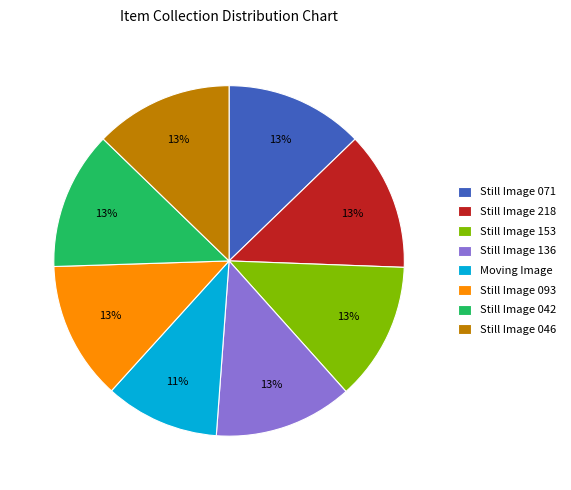

Approximately how many times larger is the value at Still Image 046 compared to Still Image 136?

1.0